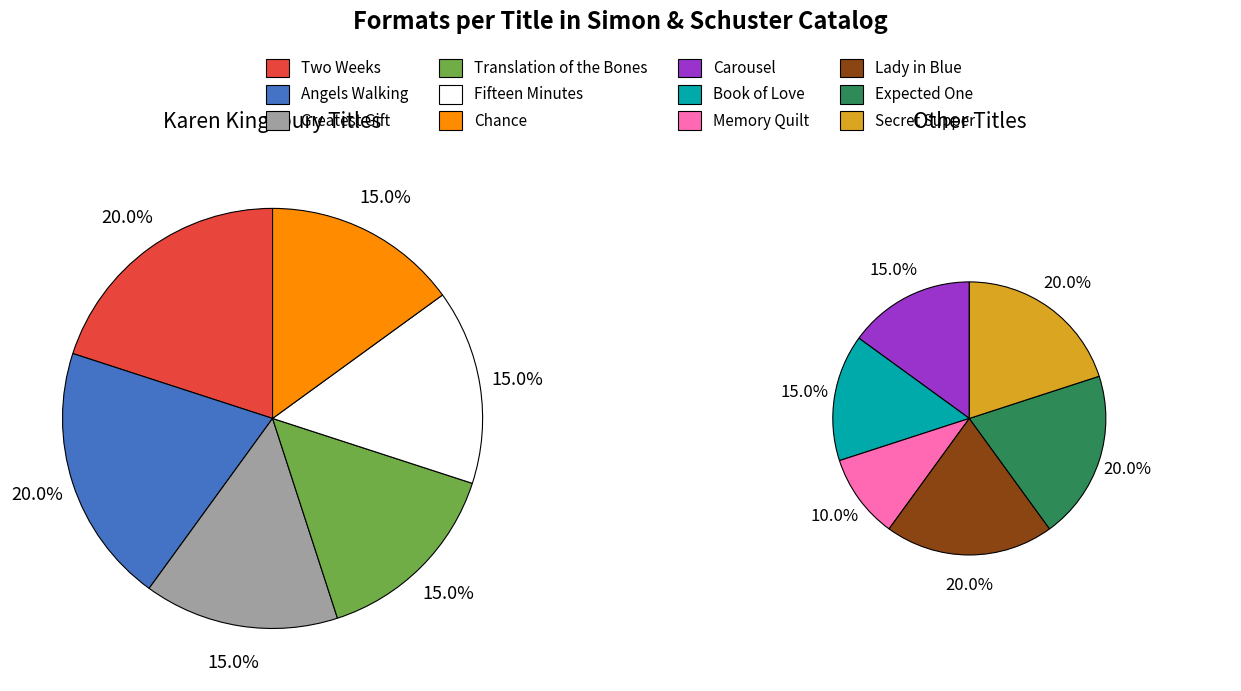

Rank the categories by value from highest to lowest.

Two Weeks, Angels Walking, Lady in Blue, Expected One, Secret Supper, Greatest Gift, Translation of the Bones, Fifteen Minutes, Chance, Carousel, Book of Love, Memory Quilt